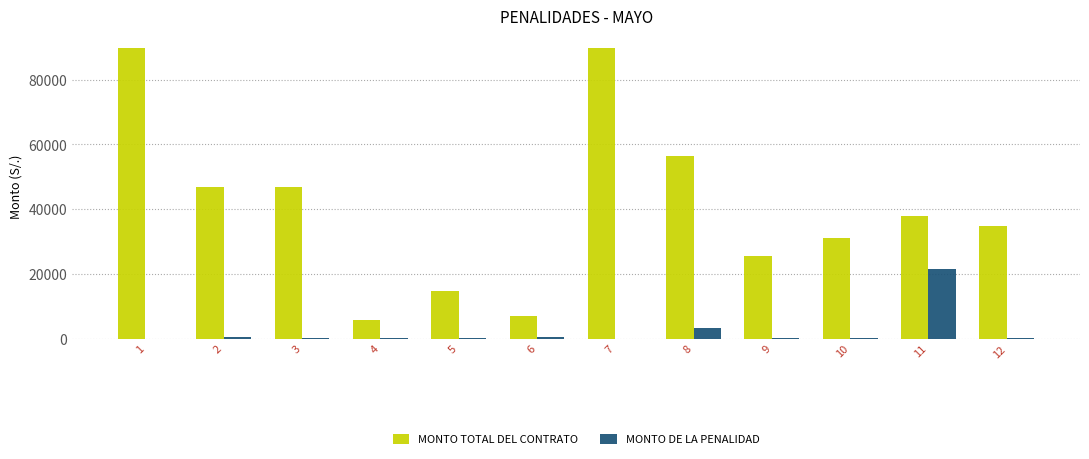

The MONTO TOTAL DEL CONTRATO series shows 7080.0 at 6. True or false?

True